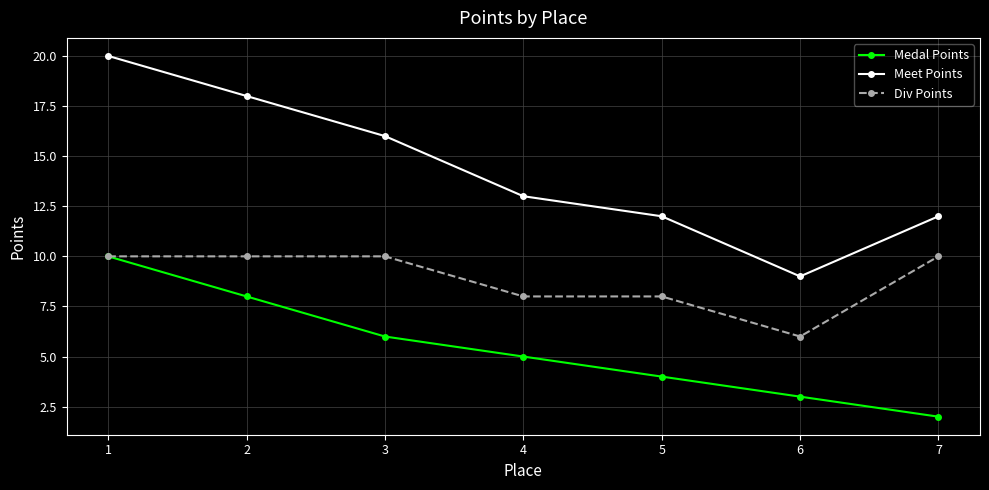

Rank the series by their average value, from highest to lowest.

Meet Points, Div Points, Medal Points